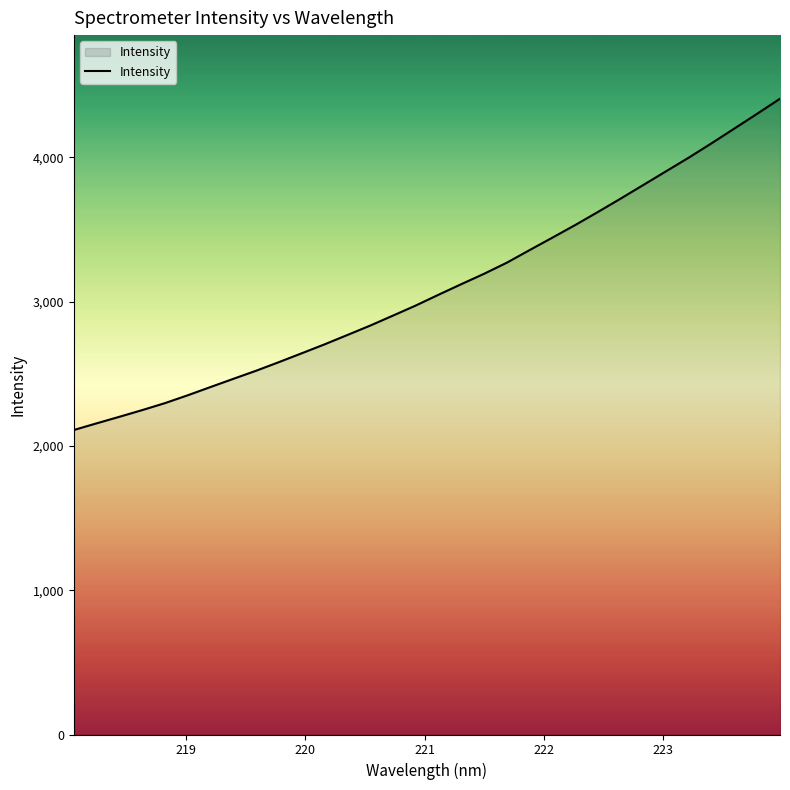

What is the minimum value shown in the chart?

2110.4